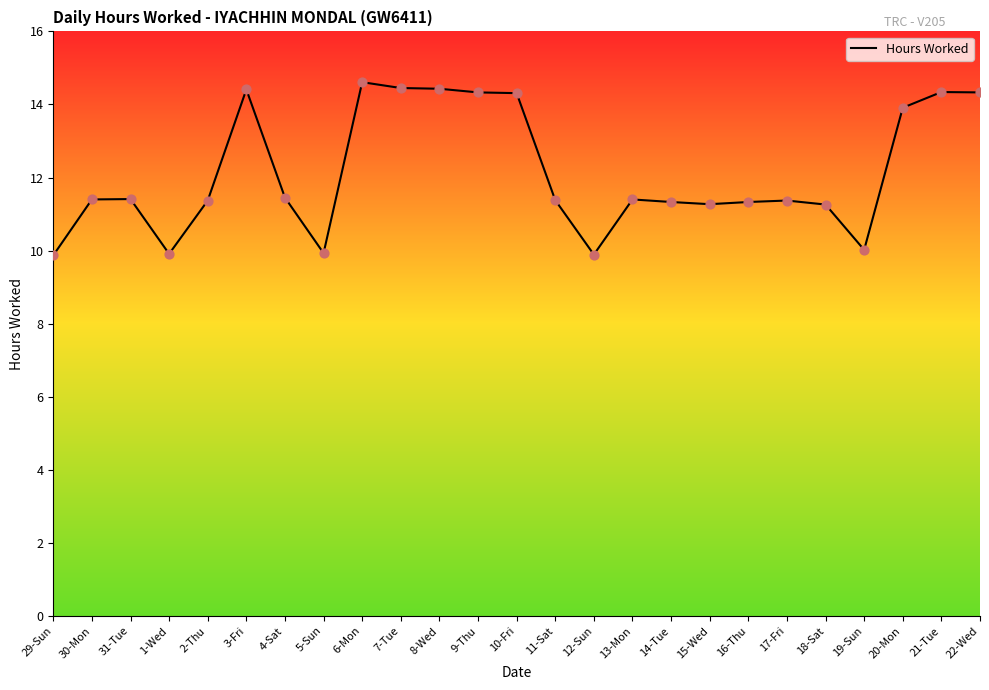

Between 19-Sun and 11-Sat, which is larger?

11-Sat